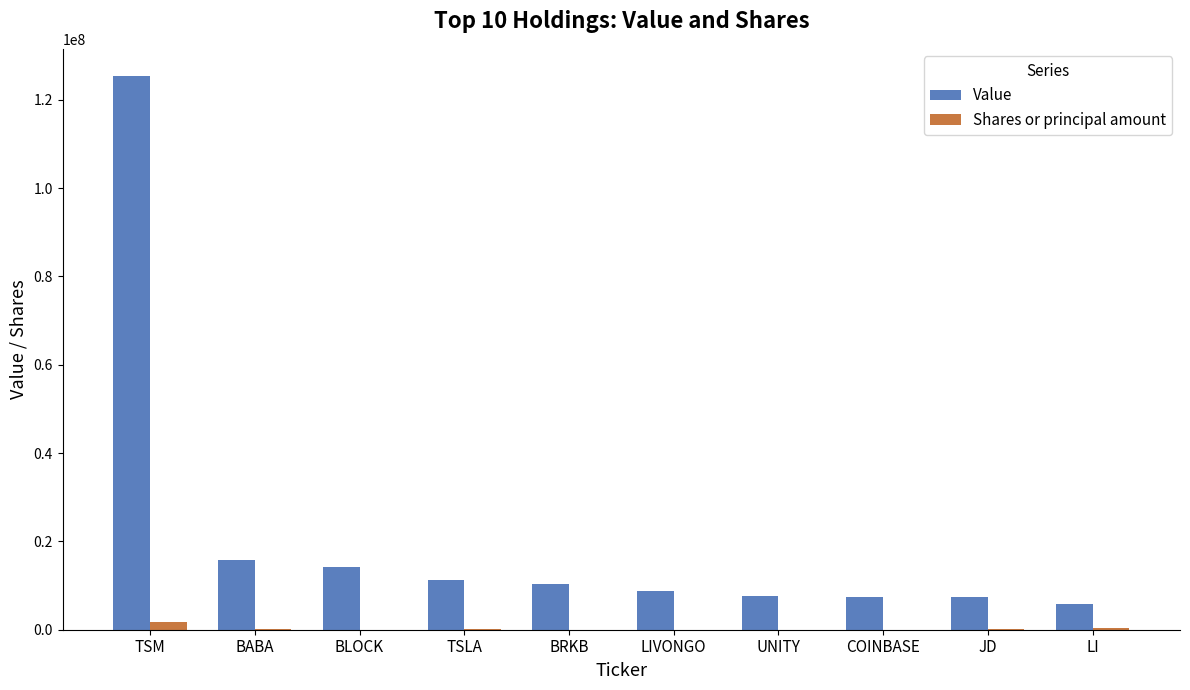

What is the average value of the Value series?

21388841